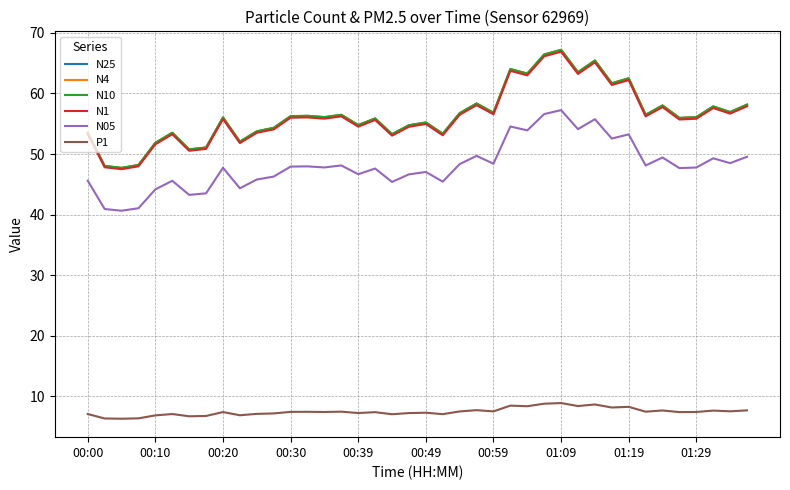

True or false: P1 and N4 cross at least once.

False